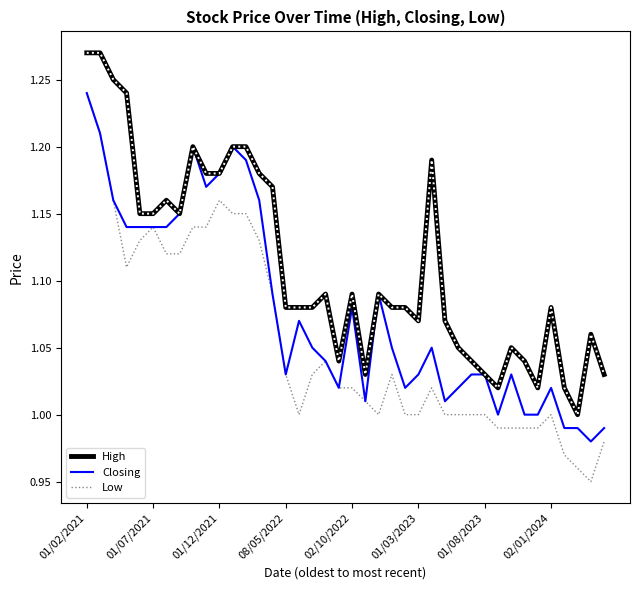

List the series in order of their overall mean, lowest first.

Low, Closing, High